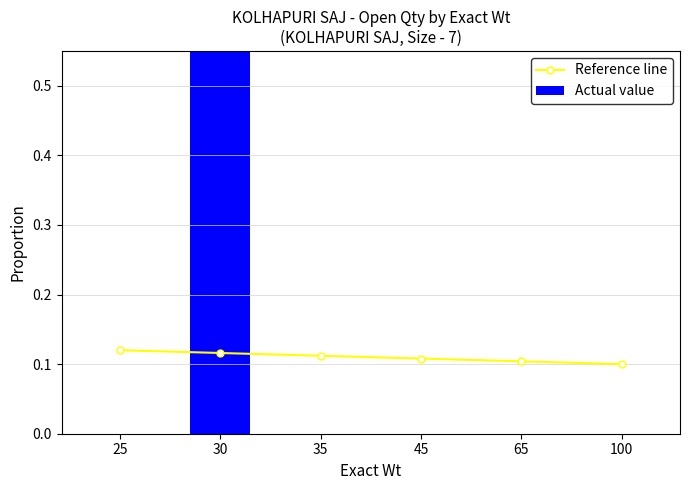

Reading left to right, transcribe all the data shown in this chart.

Reference line: 0.1	0.1	0.1	0.1	0.1	0.1
Actual value: 0.0	1.0	0.0	0.0	0.0	0.0